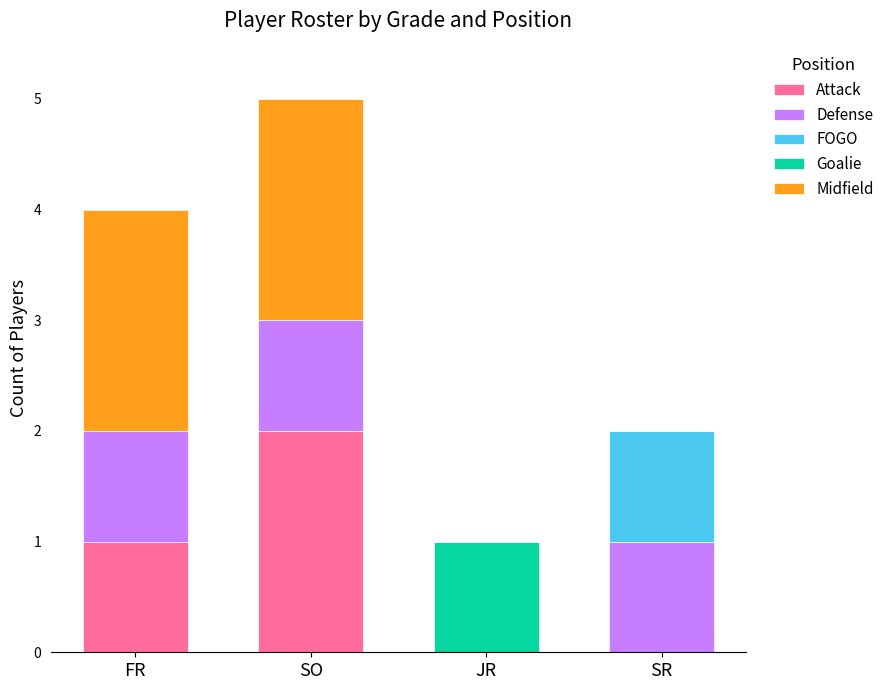

Is it true that Attack equals 1 at SO?

False